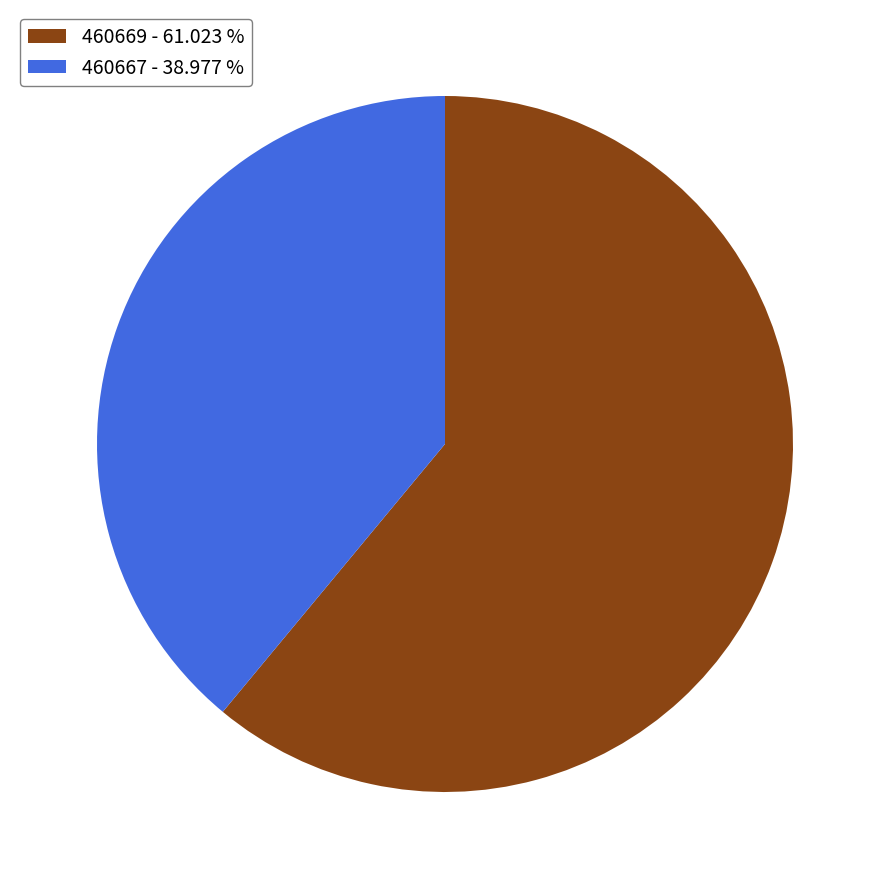

Rank the categories by value from lowest to highest.

460667, 460669